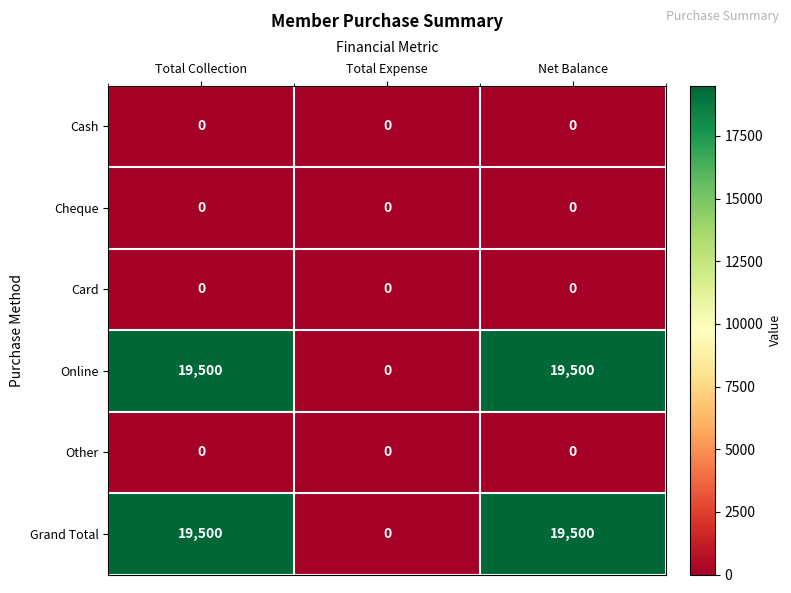

What is the maximum value shown in the chart?

19500